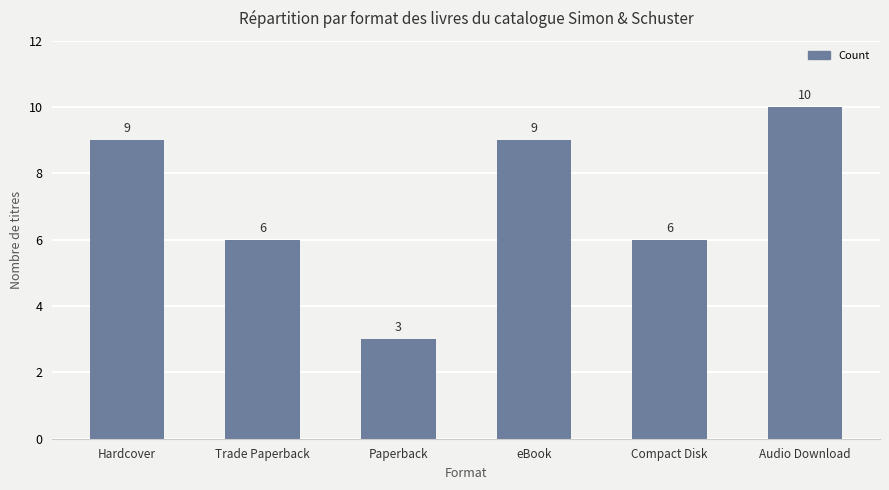

Which has a higher value, Compact Disk or Audio Download?

Audio Download